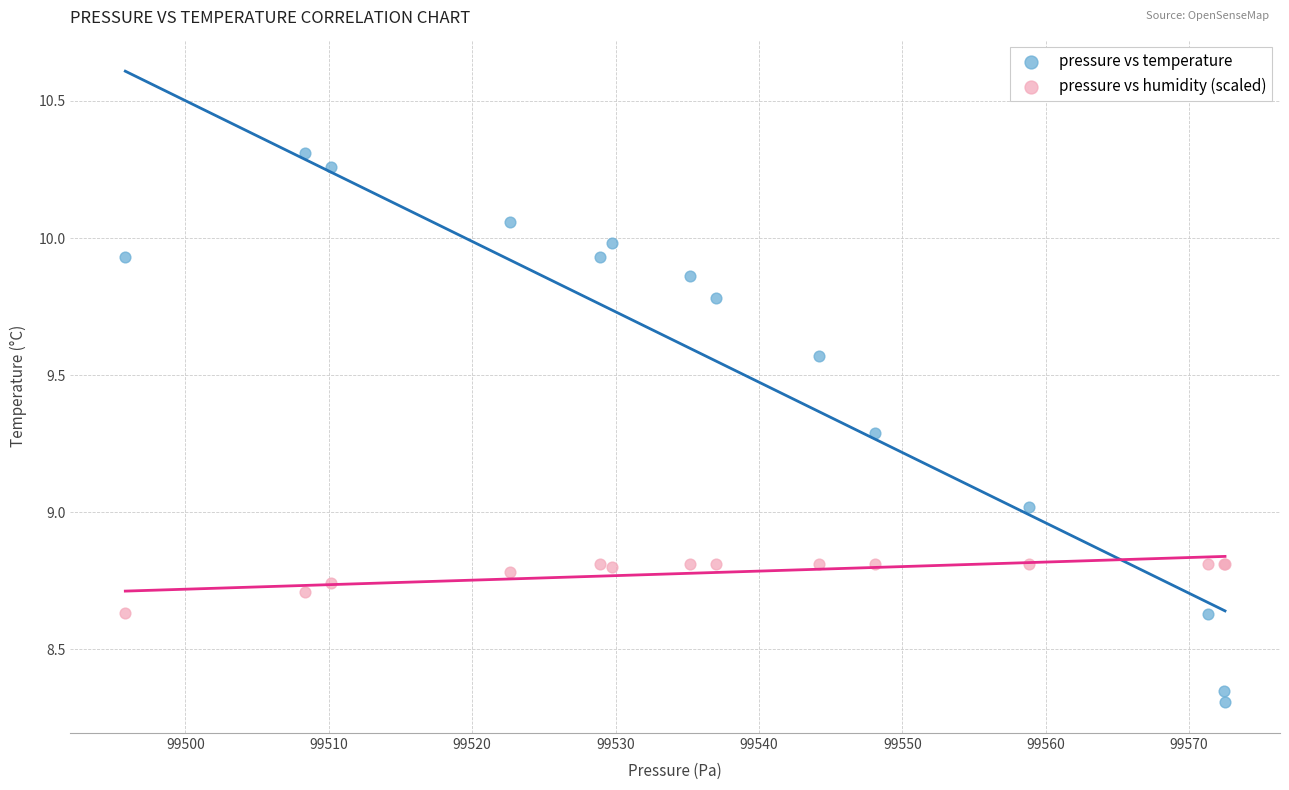

Which series reaches the maximum Y coordinate?

pressure vs temperature